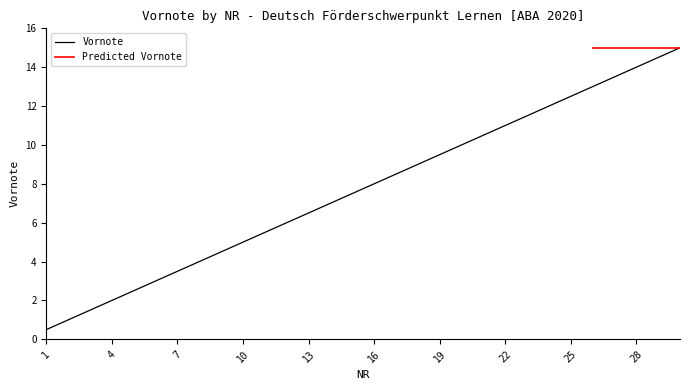

At which category does the chart reach its minimum across all series?

1